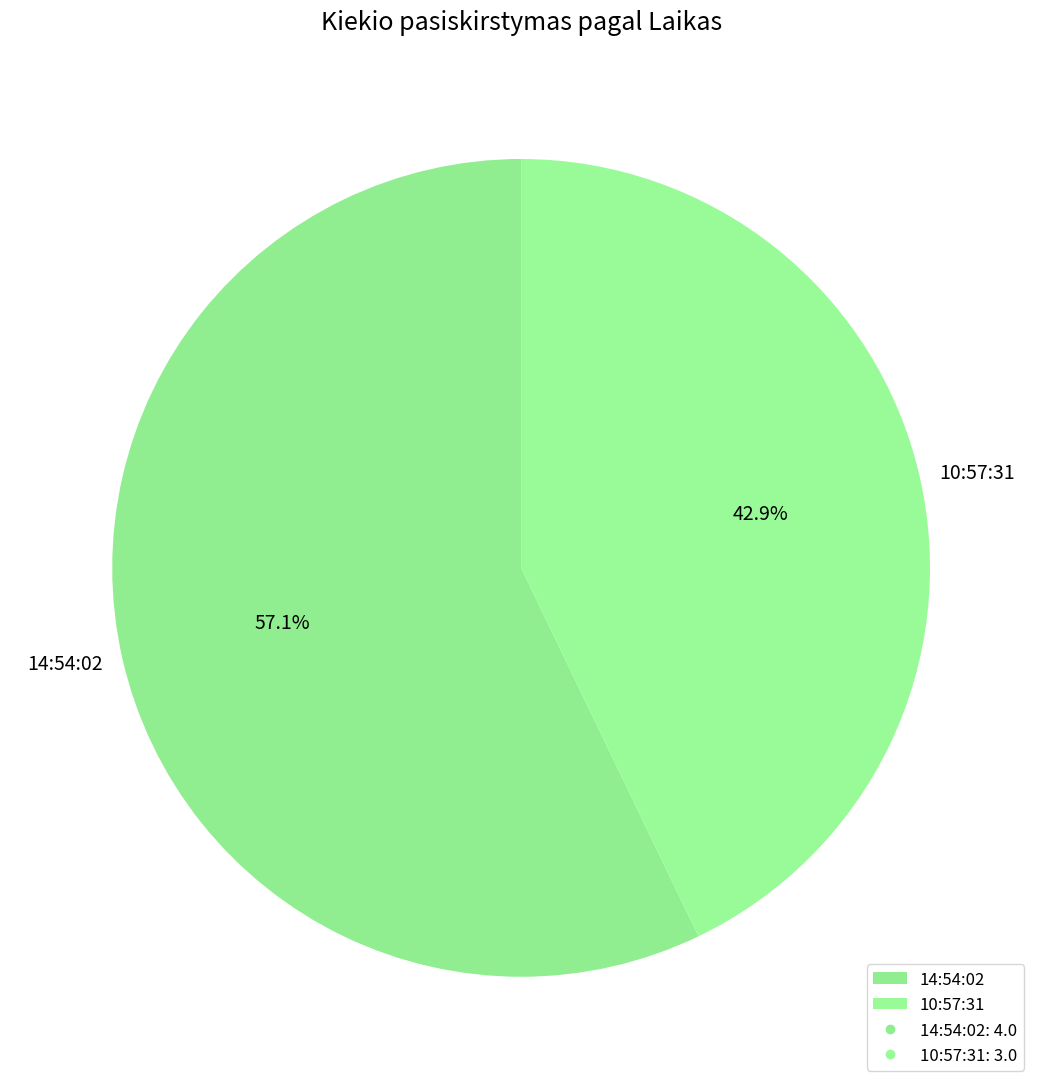

To the nearest percent, what percentage of the pie is 10:57:31?

43%